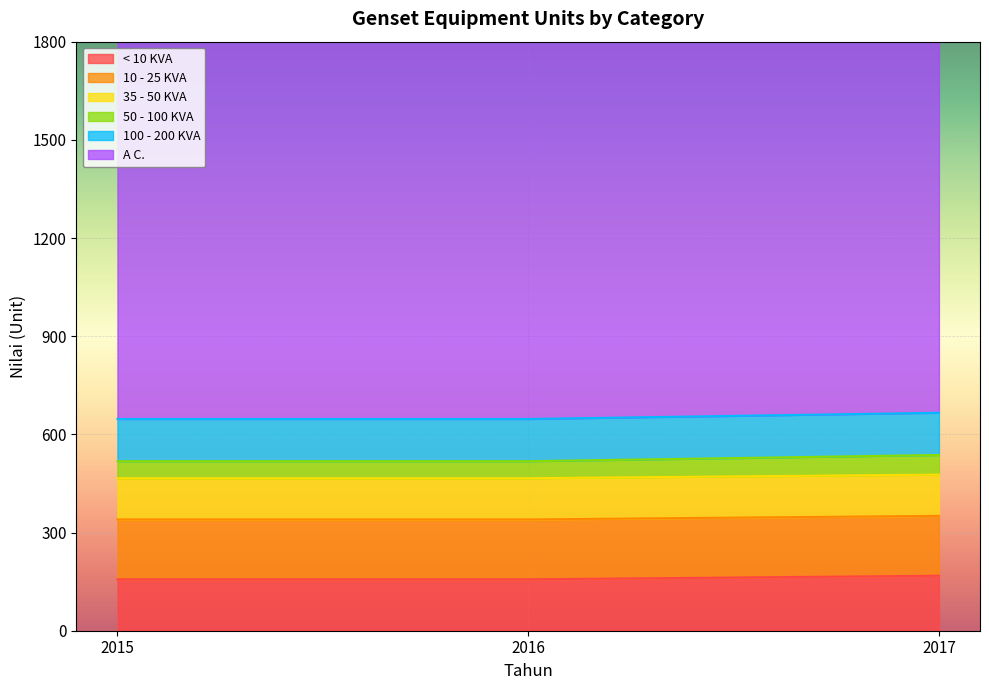

The 50 - 100 KVA series shows 60 at 2017. True or false?

True